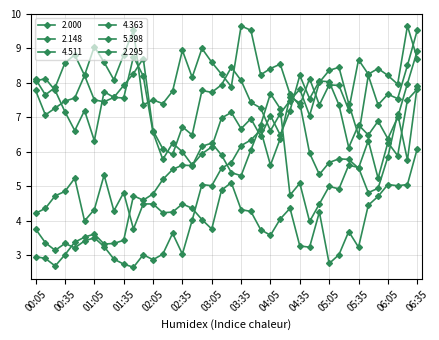

Where is 2.000 nearest to the value 8?

06:15